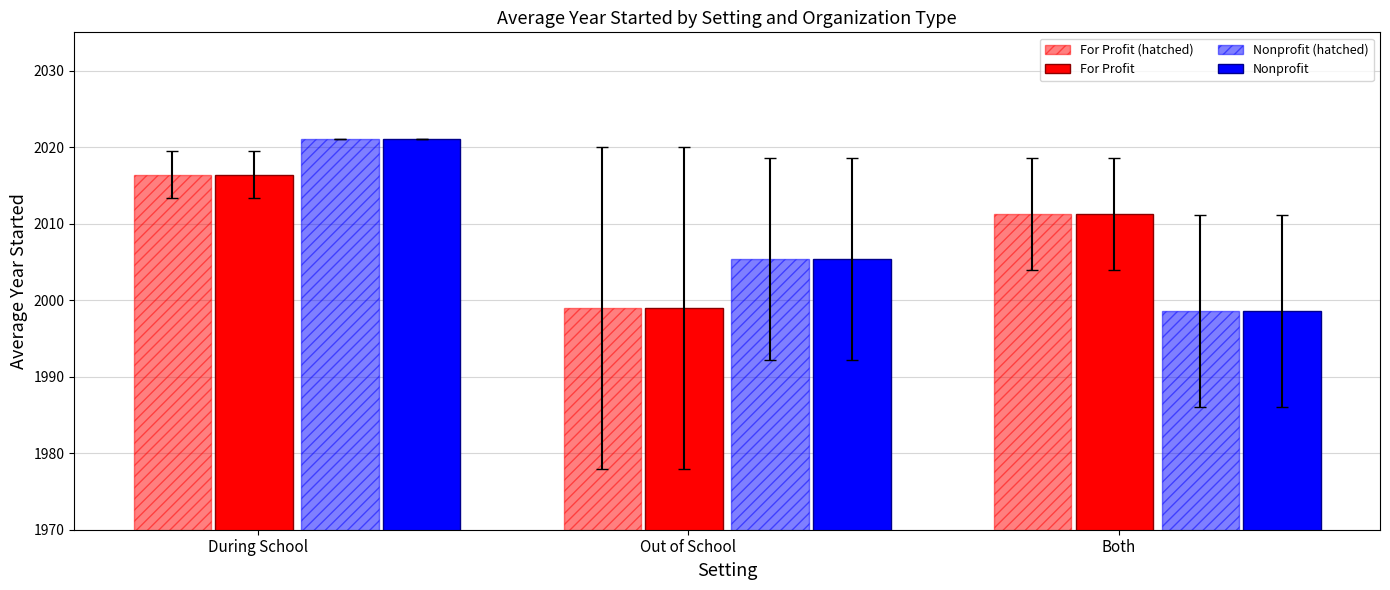

How many groups of bars are there?

3